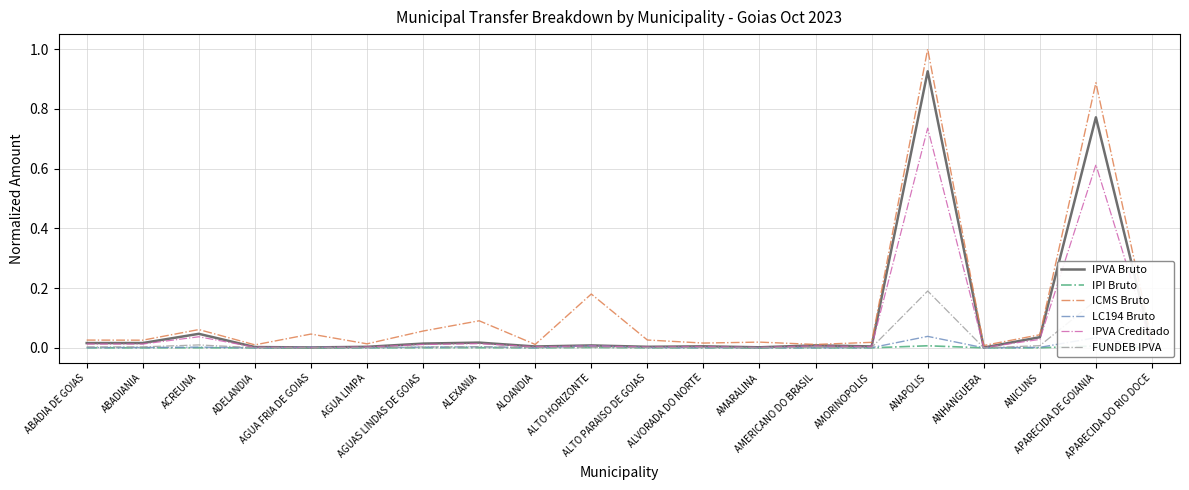

What is the sum of the IPVA Bruto values at APARECIDA DE GOIANIA and ANAPOLIS?

1.7